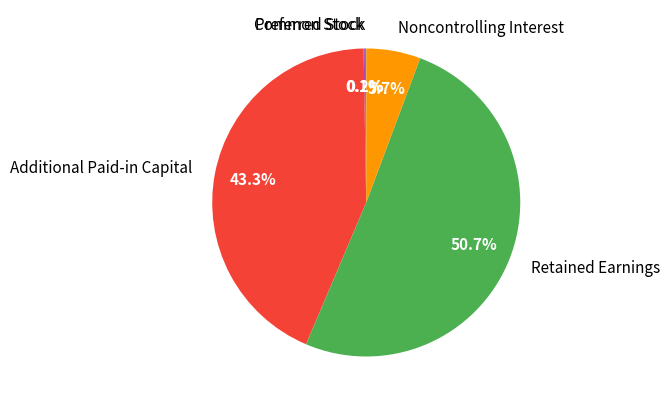

Which slice is the largest?

Retained Earnings